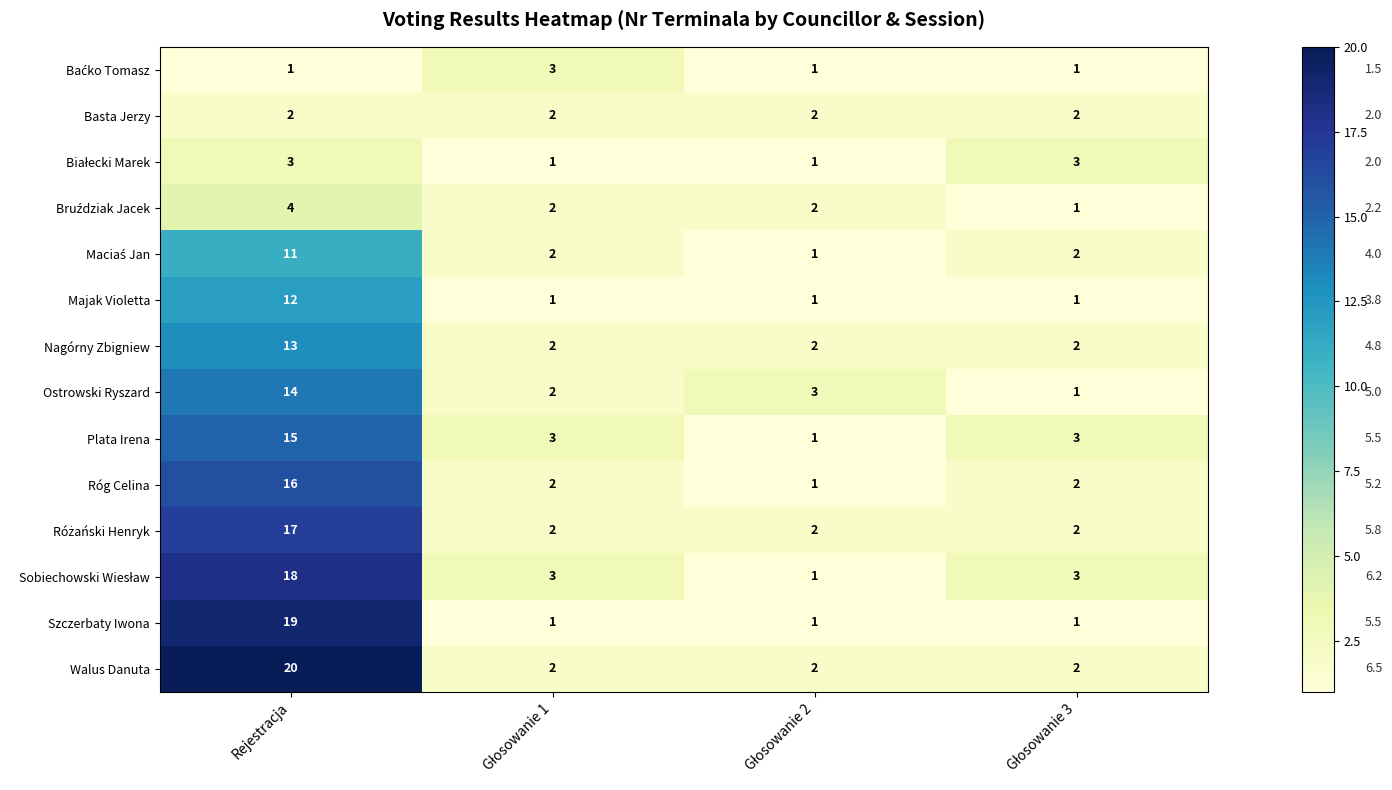

What is the total value across all series at Rejestracja?

165